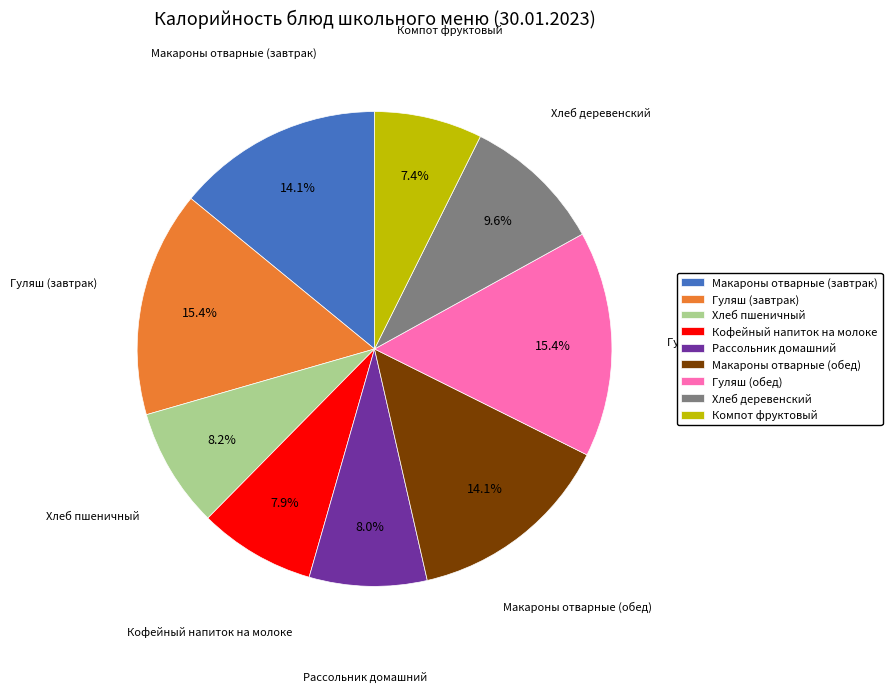

Which category has the smallest portion of the pie?

Компот фруктовый